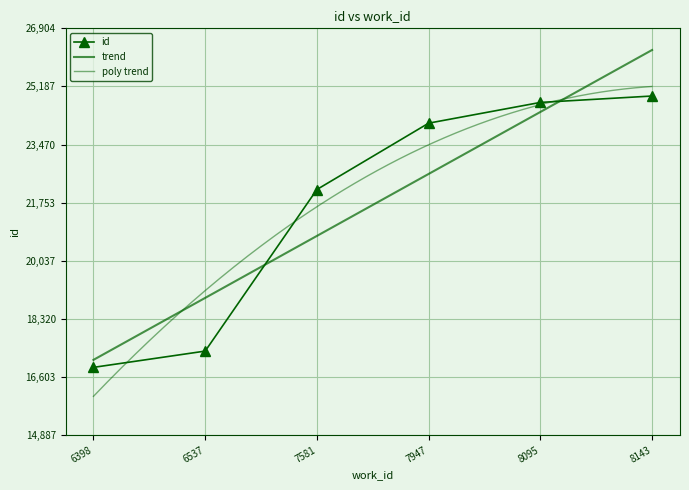

What is the ratio of the value at 6398 to the value at 8095?

0.7